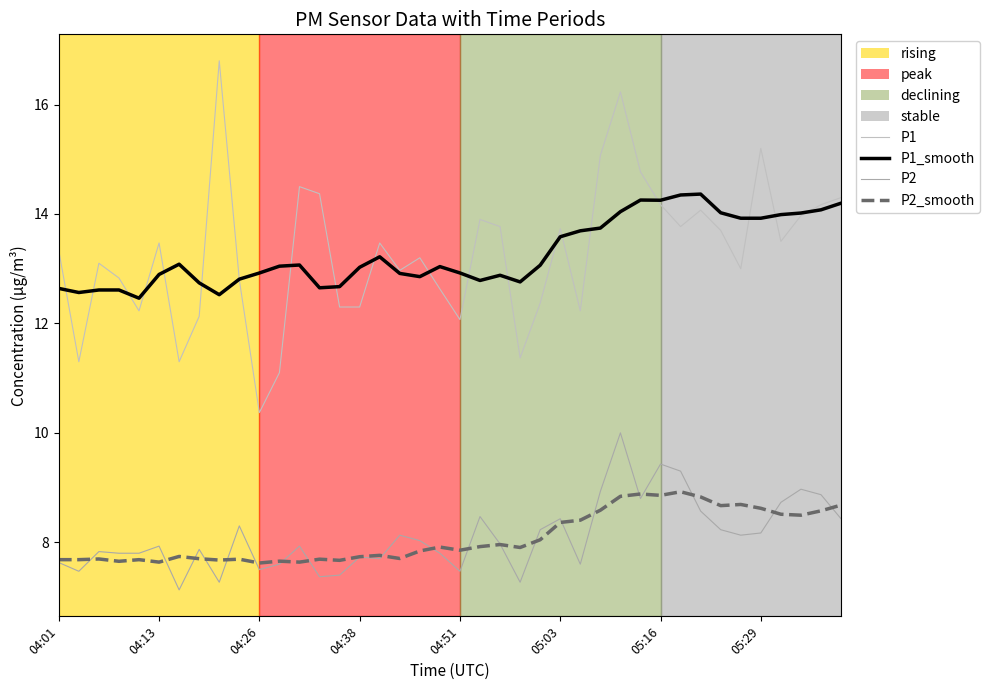

Reading right to left, transcribe all the data shown in this chart.

P1: 14.3	14.2	14.0	13.5	15.2	13.0	13.7	14.1	13.8	14.2	14.8	16.2	15.1	12.2	13.7	12.4	11.4	13.8	13.9	12.1	12.6	13.2	13.0	13.5	12.3	12.3	14.4	14.5	11.1	10.4	12.8	16.8	12.1	11.3	13.5	12.2	12.8	13.1	11.3	13.3
P2: 8.4	8.9	9.0	8.7	8.2	8.1	8.2	8.6	9.3	9.4	8.8	10.0	8.9	7.6	8.4	8.2	7.3	8.0	8.5	7.5	7.8	8.0	8.1	7.7	7.7	7.4	7.4	7.9	7.6	7.5	8.3	7.3	7.9	7.1	7.9	7.8	7.8	7.8	7.5	7.6
P1_smooth: 14.2	14.1	14.0	14.0	13.9	13.9	14.0	14.4	14.3	14.3	14.3	14.0	13.7	13.7	13.6	13.1	12.8	12.9	12.8	12.9	13.0	12.9	12.9	13.2	13.0	12.7	12.7	13.1	13.0	12.9	12.8	12.5	12.7	13.1	12.9	12.5	12.6	12.6	12.6	12.6
P2_smooth: 8.7	8.6	8.5	8.5	8.6	8.7	8.7	8.8	8.9	8.9	8.9	8.8	8.6	8.4	8.4	8.0	7.9	8.0	7.9	7.9	7.9	7.8	7.7	7.8	7.7	7.7	7.7	7.6	7.7	7.6	7.7	7.7	7.7	7.7	7.6	7.7	7.7	7.7	7.7	7.7